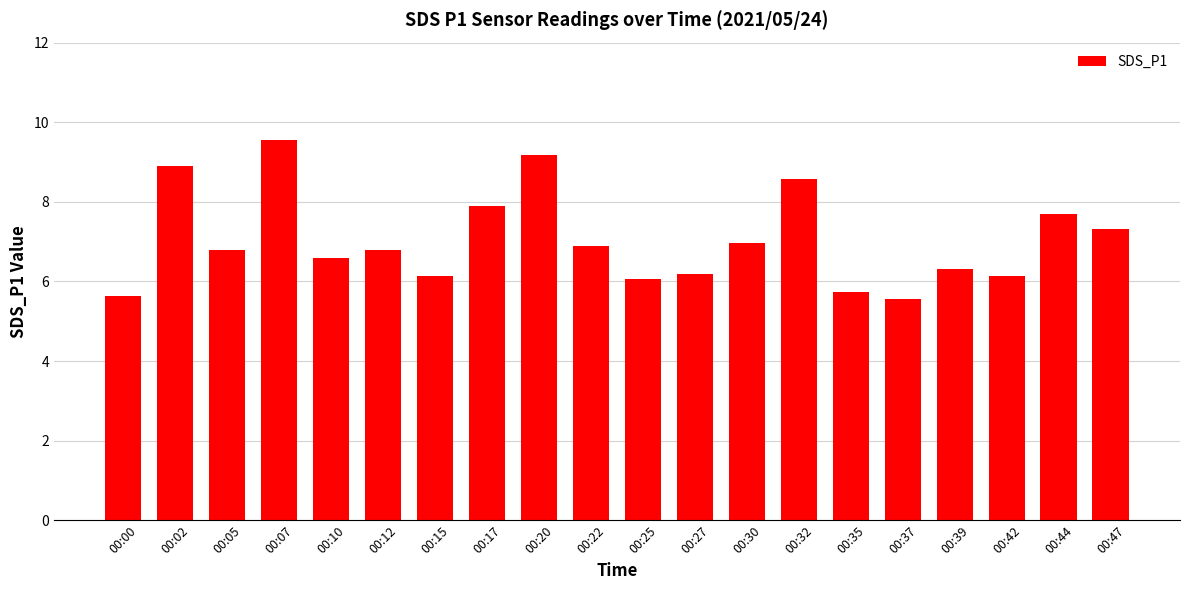

What is the value of the 2nd bar from the left?

8.9